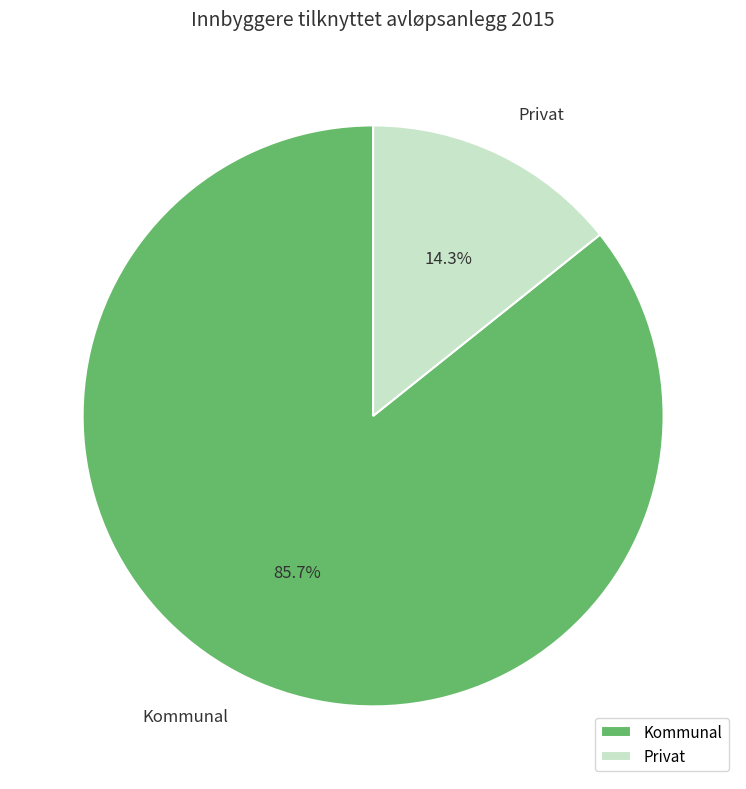

Does any single category account for the majority?

Yes